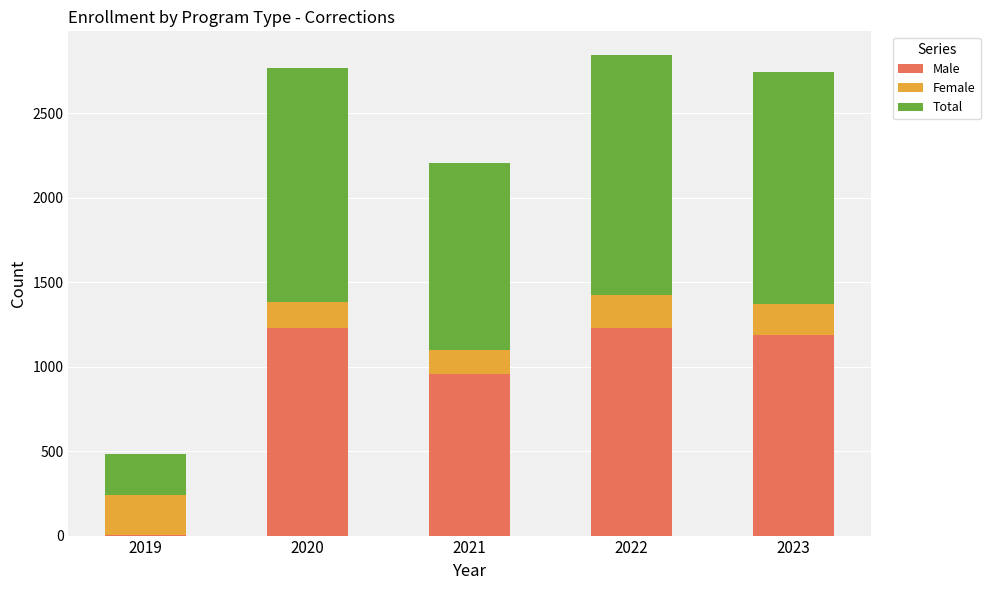

Is it true that Male equals 2112 at 2022?

False